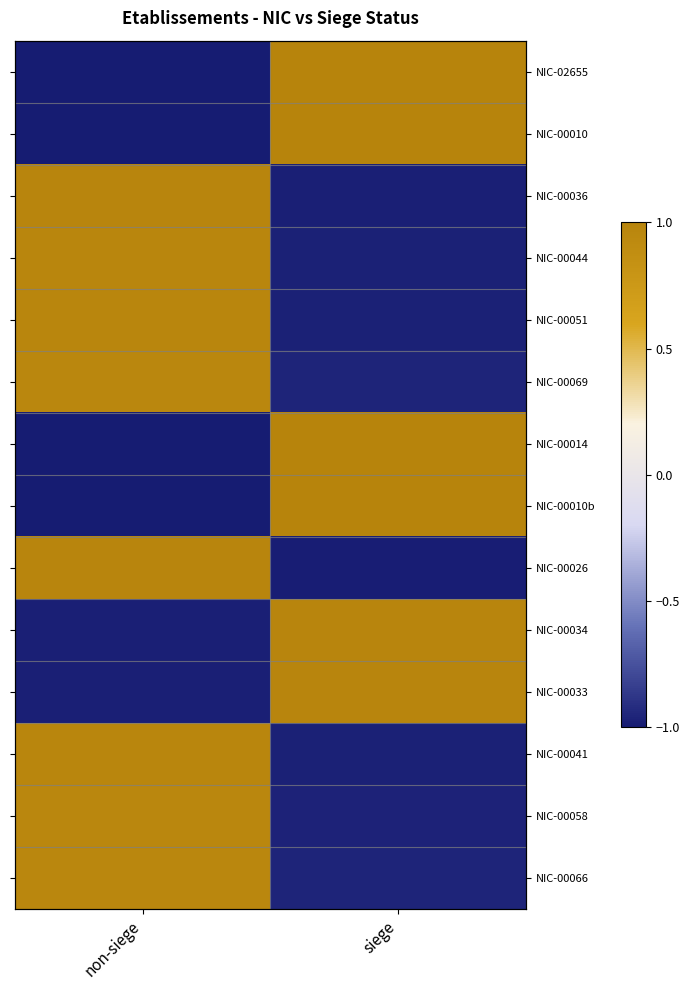

Where is NIC-00051 nearest to the value 0?

non-siege